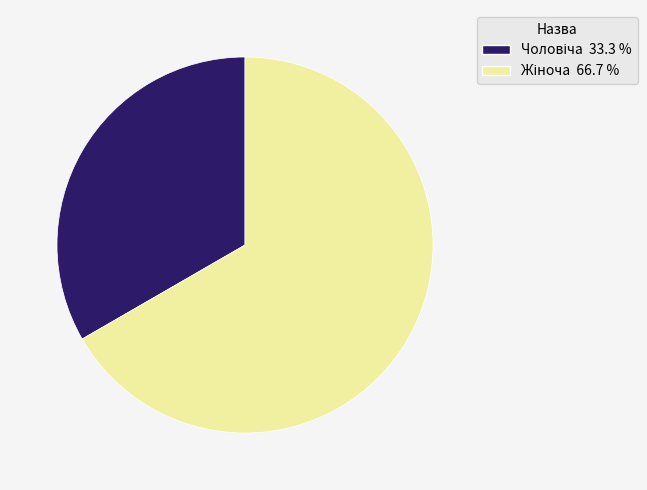

Is there any slice that represents more than half of the pie?

Yes